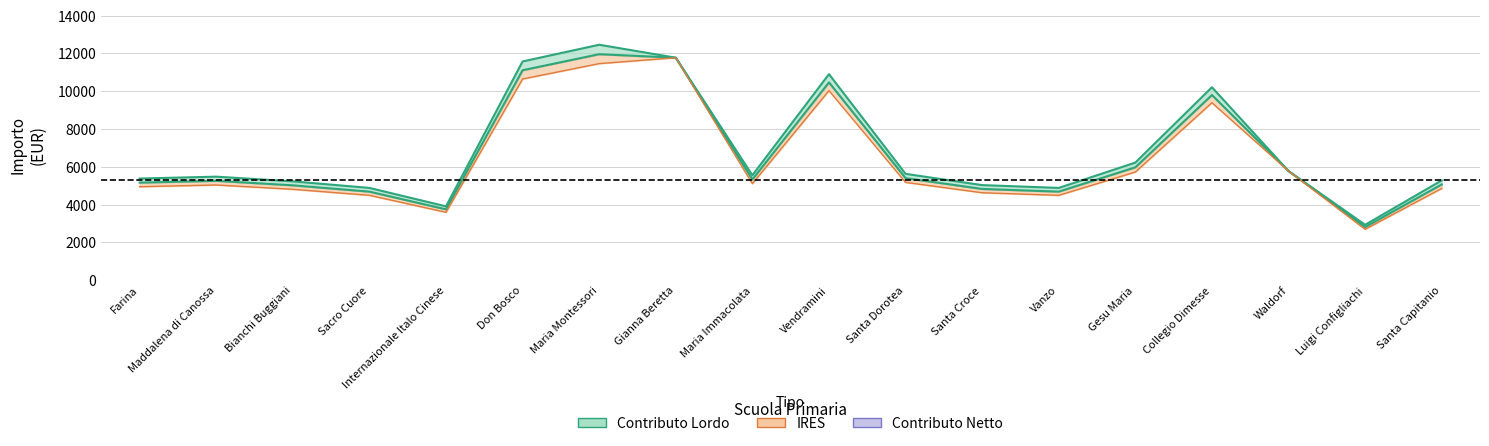

Where is contributo_netto nearest to the value 7380?

Gesu Maria